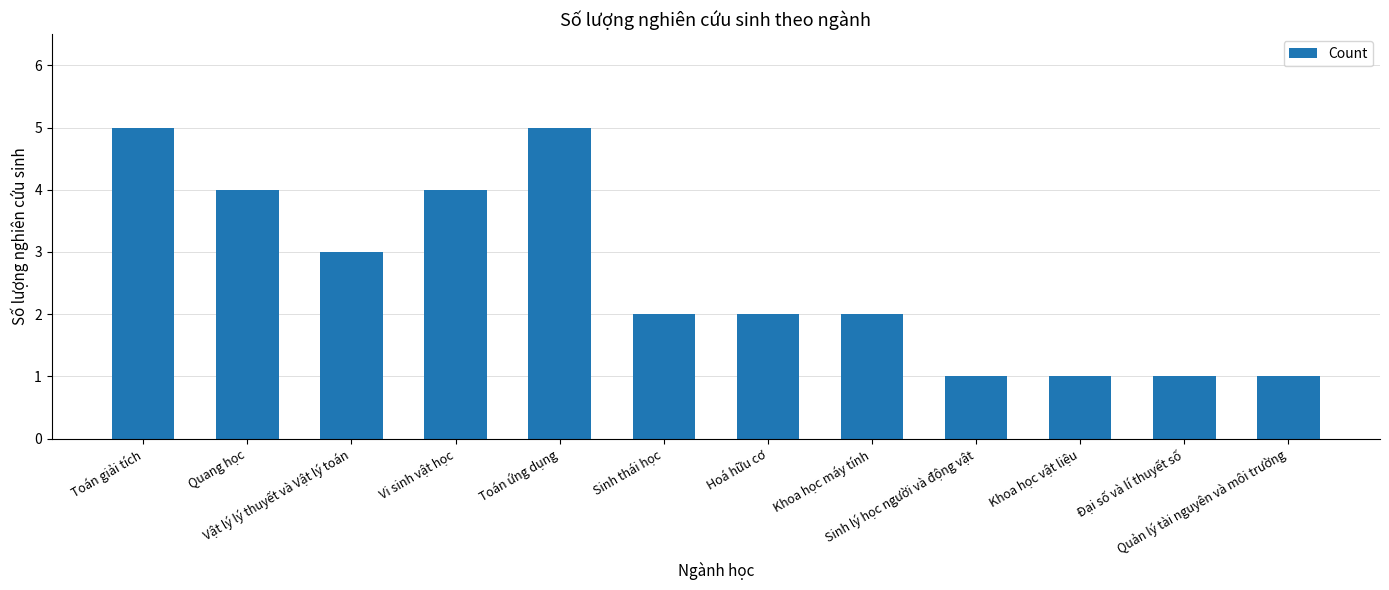

How many bars are there in total?

12